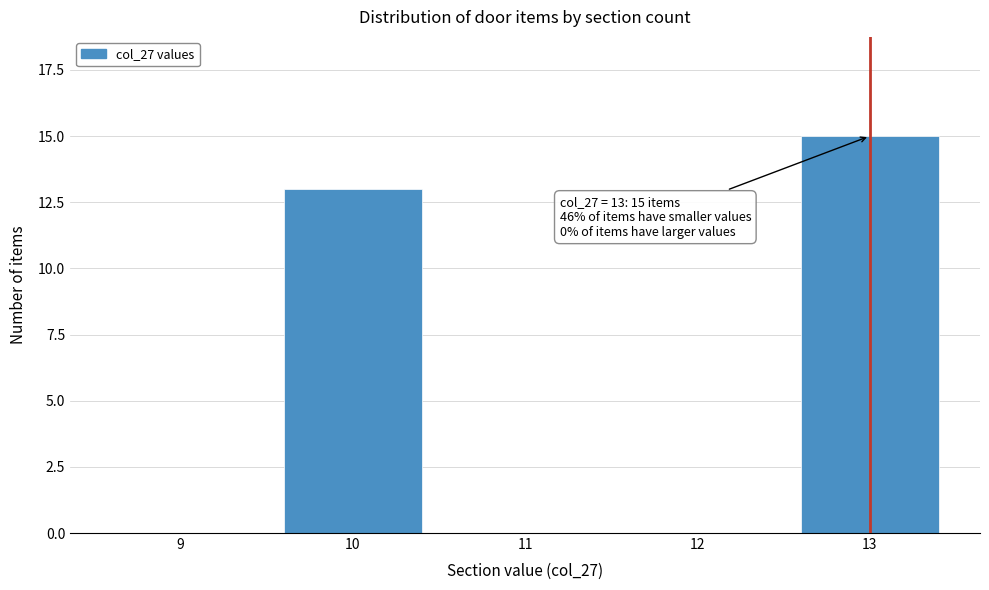

Reading left to right, list all the values displayed in this chart.

9=0	10=13	11=0	12=0	13=15